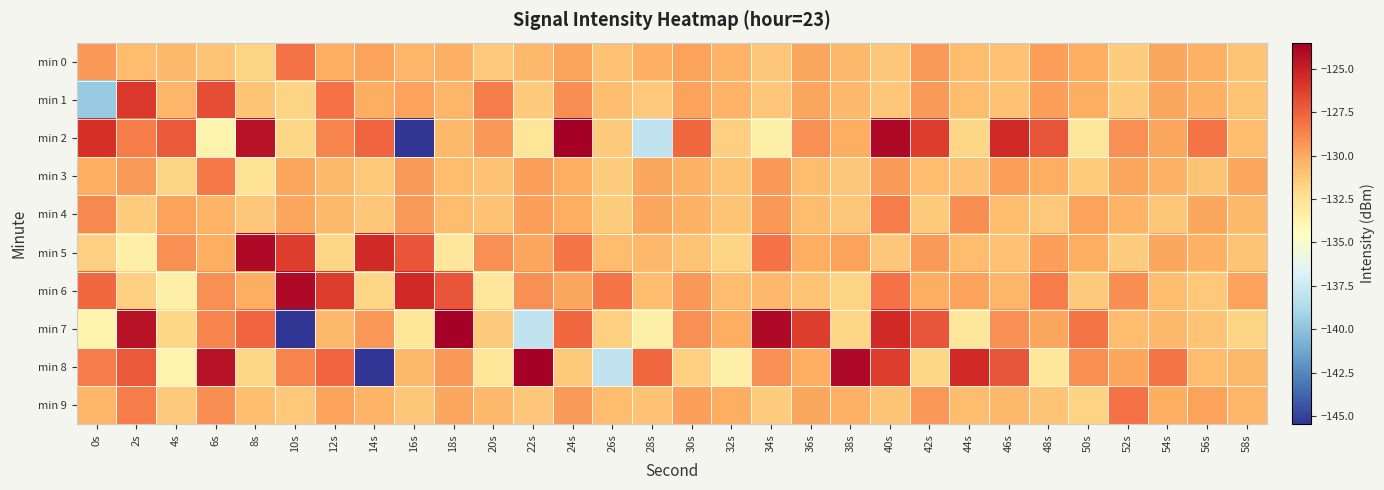

Which series has the widest spread of values?

min 2